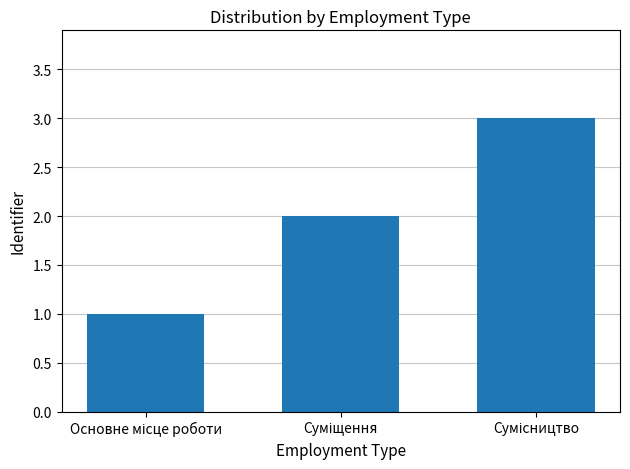

What is the maximum value shown in the chart?

3